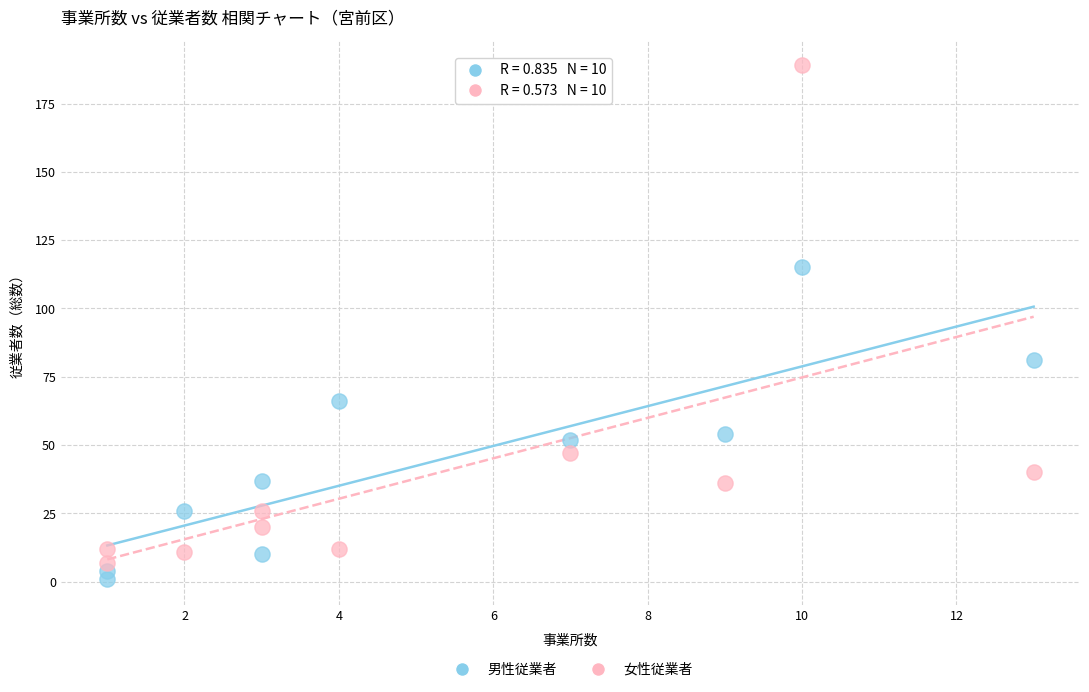

Which series reaches the maximum Y coordinate?

女性従業者